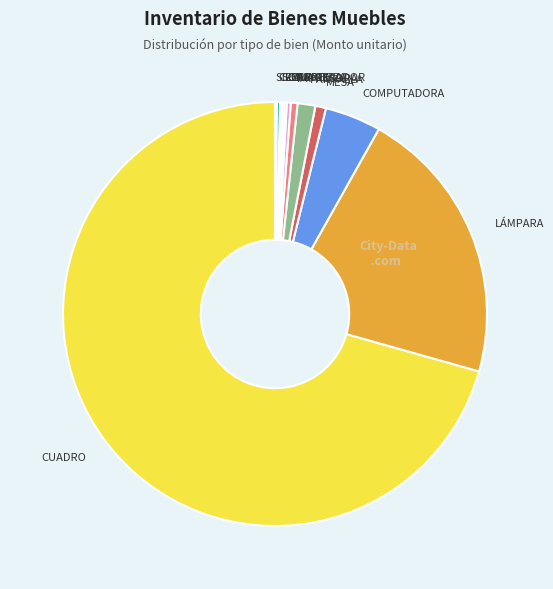

Is CUADRO the majority of the pie?

Yes